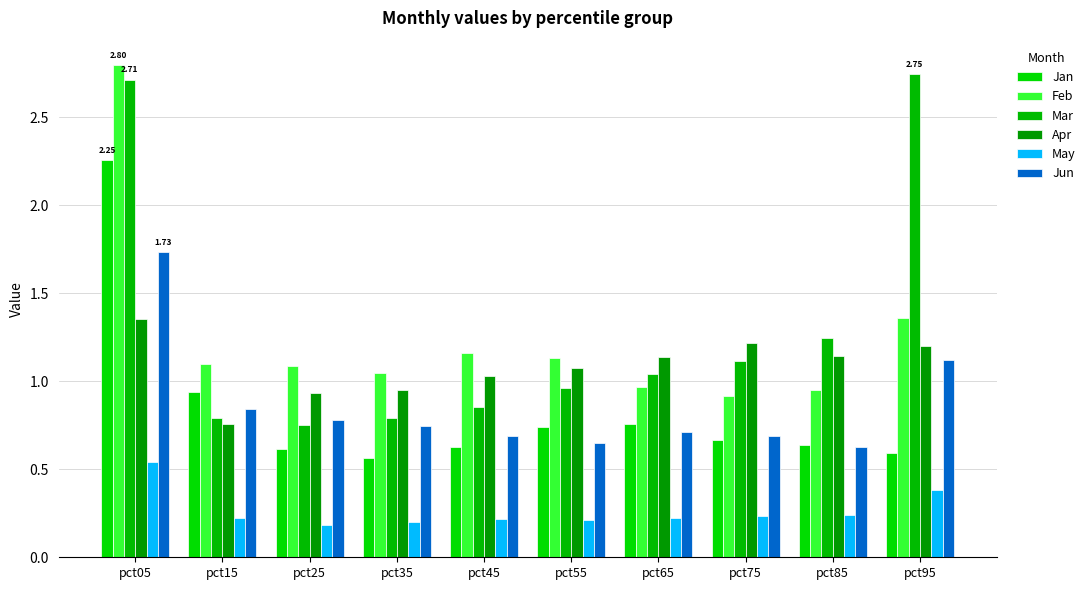

Reading left to right, list all the values displayed in this chart.

Jan: pct05=2.3	pct15=0.9	pct25=0.6	pct35=0.6	pct45=0.6	pct55=0.7	pct65=0.8	pct75=0.7	pct85=0.6	pct95=0.6
Feb: pct05=2.8	pct15=1.1	pct25=1.1	pct35=1.0	pct45=1.2	pct55=1.1	pct65=1.0	pct75=0.9	pct85=1.0	pct95=1.4
Mar: pct05=2.7	pct15=0.8	pct25=0.8	pct35=0.8	pct45=0.9	pct55=1.0	pct65=1.0	pct75=1.1	pct85=1.2	pct95=2.7
Apr: pct05=1.4	pct15=0.8	pct25=0.9	pct35=0.9	pct45=1.0	pct55=1.1	pct65=1.1	pct75=1.2	pct85=1.1	pct95=1.2
May: pct05=0.5	pct15=0.2	pct25=0.2	pct35=0.2	pct45=0.2	pct55=0.2	pct65=0.2	pct75=0.2	pct85=0.2	pct95=0.4
Jun: pct05=1.7	pct15=0.8	pct25=0.8	pct35=0.7	pct45=0.7	pct55=0.7	pct65=0.7	pct75=0.7	pct85=0.6	pct95=1.1